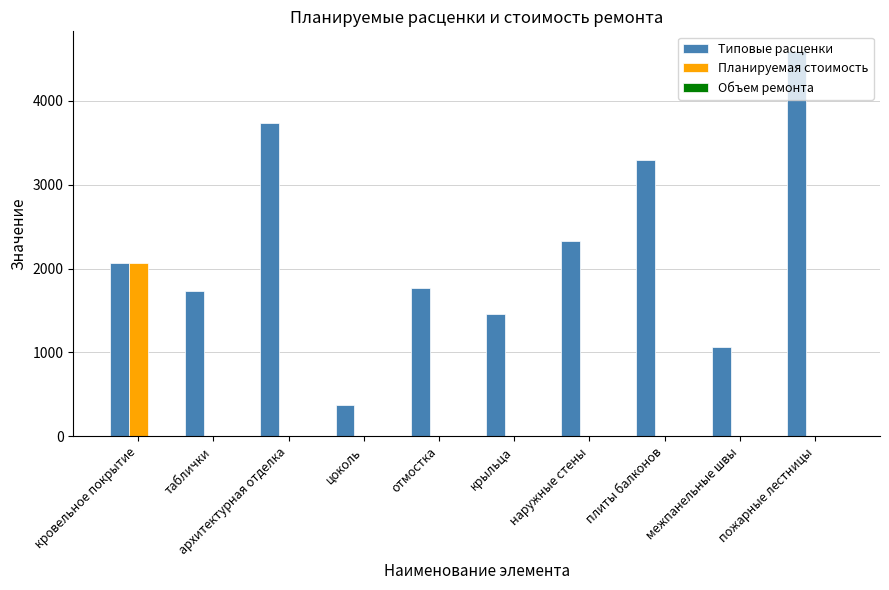

What value does the Типовые расценки series have at крыльца?

1455.0